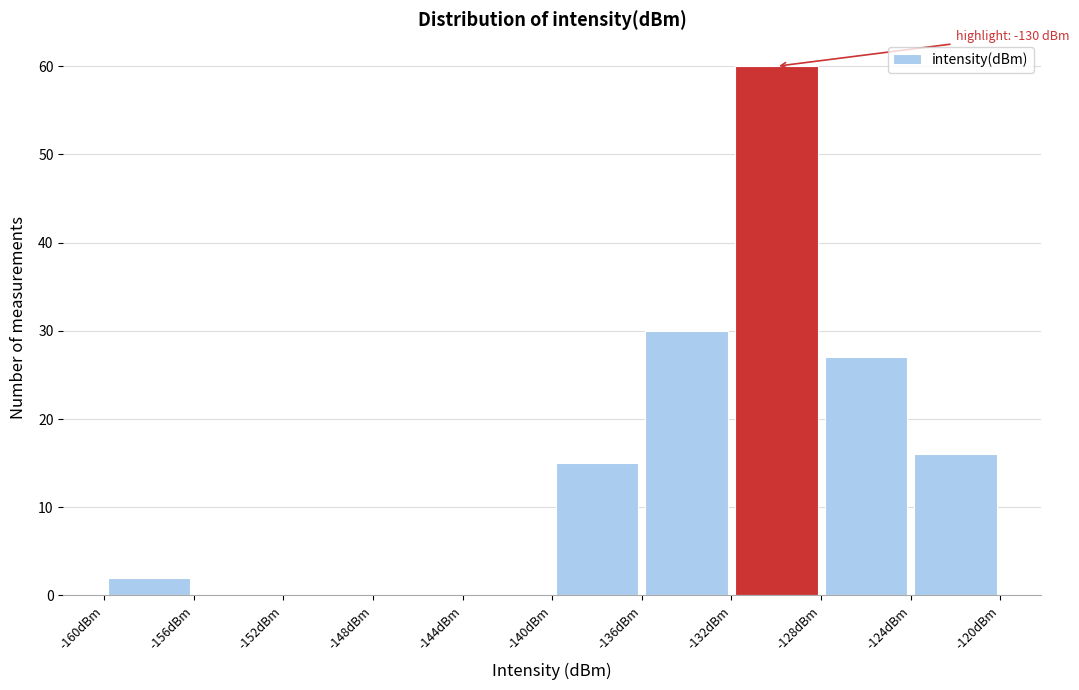

Over which range of the x-axis is the bar tallest?

-132 to -128